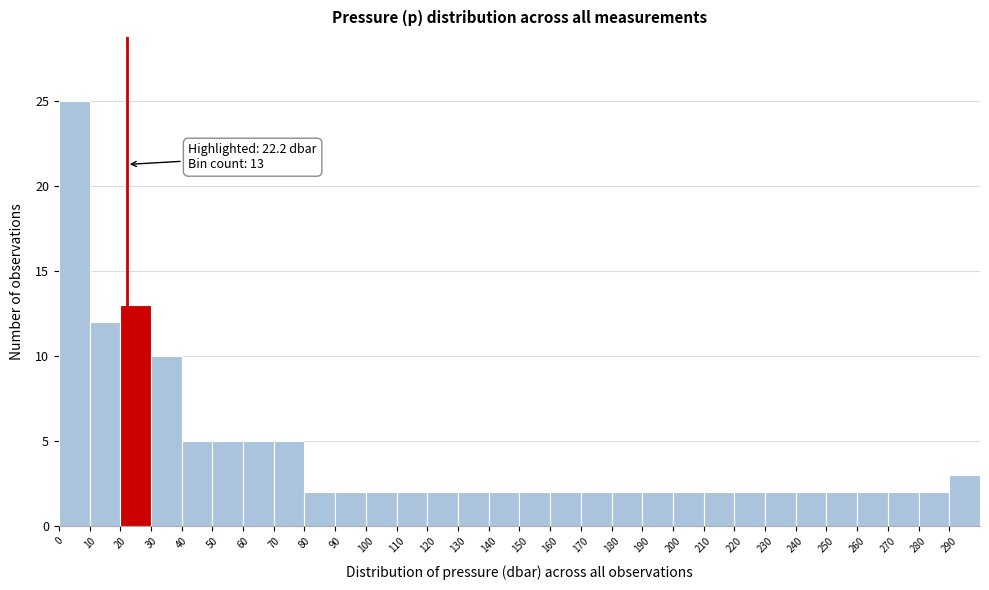

Over which range of the x-axis is the bar tallest?

0 to 10